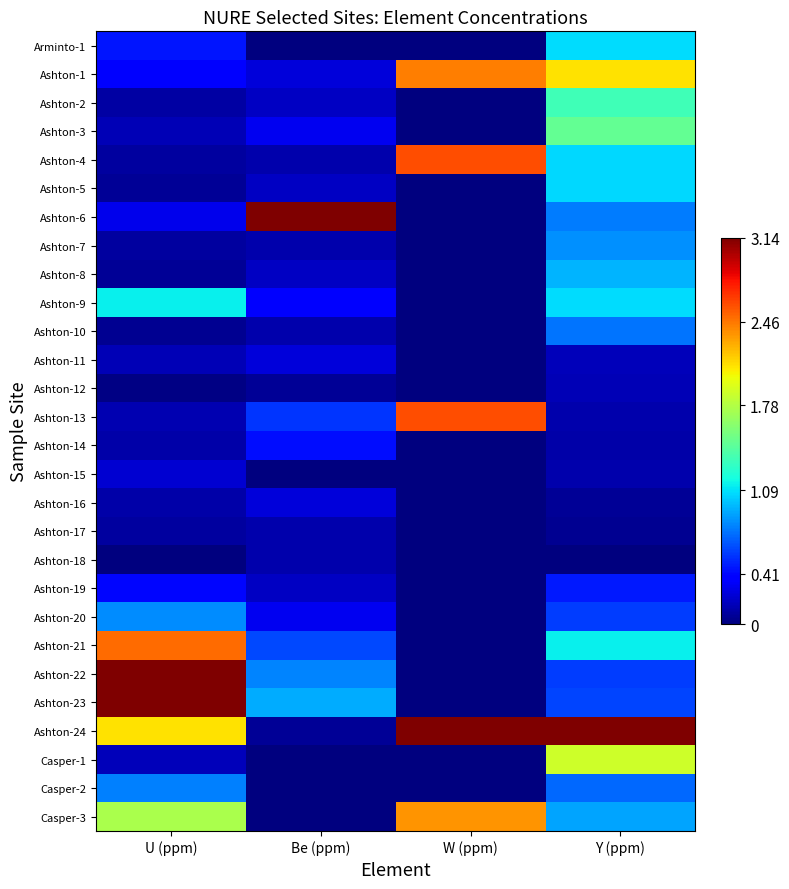

How many distinct data groups are displayed?

28